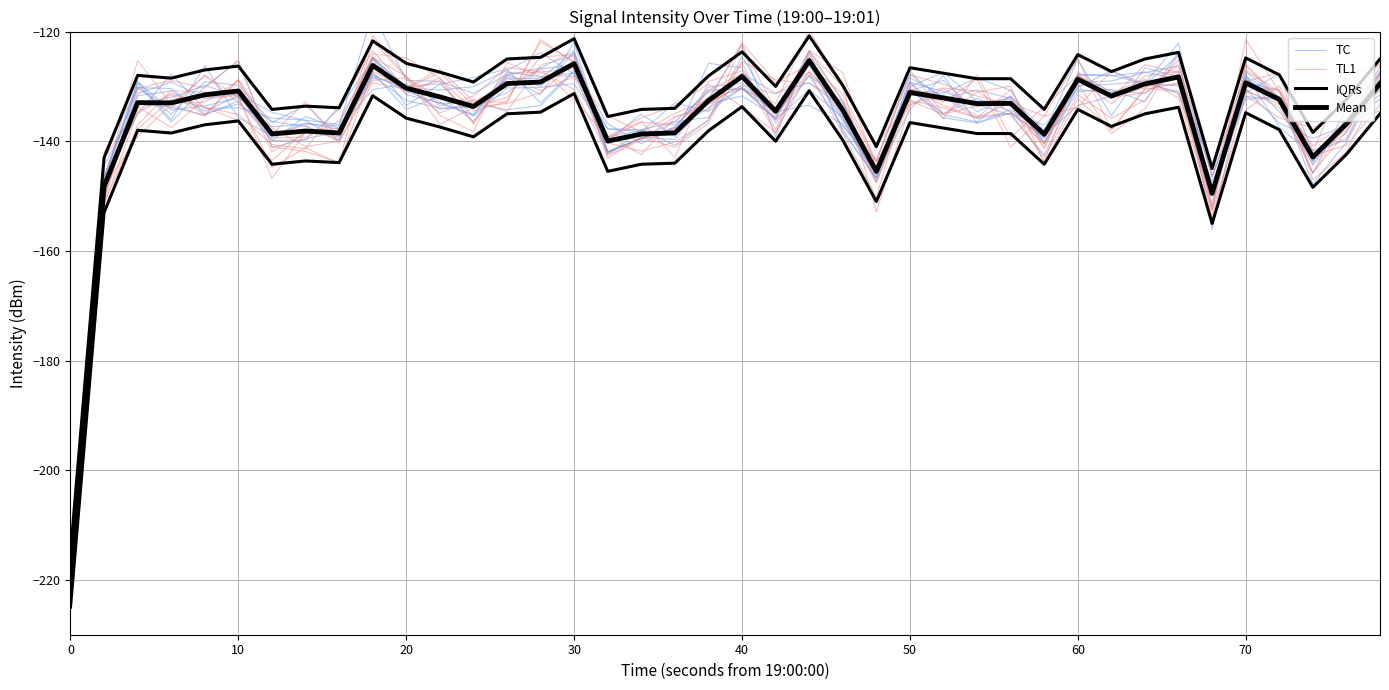

Is this an area chart (filled region under the line)?

No